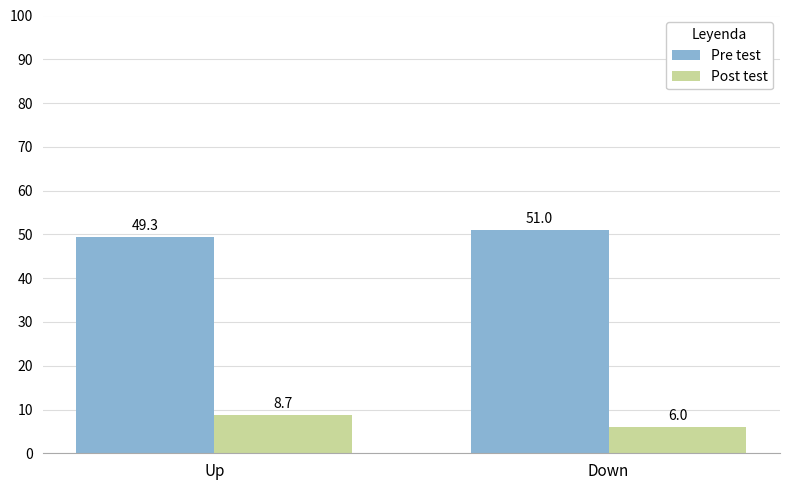

List the series in order of their overall mean, lowest first.

Post test, Pre test